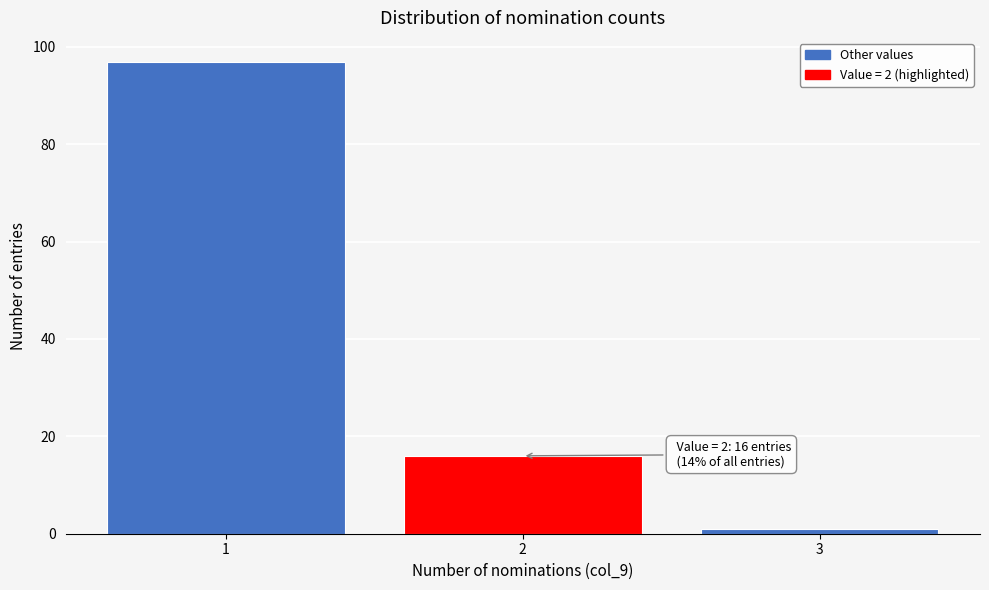

Which range on the x-axis has the tallest bar?

0.5 to 1.5